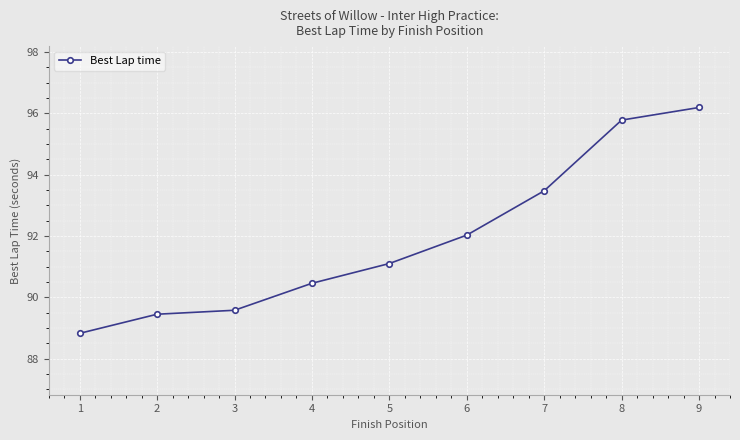

What is the difference between the maximum and second lowest values?

6.7